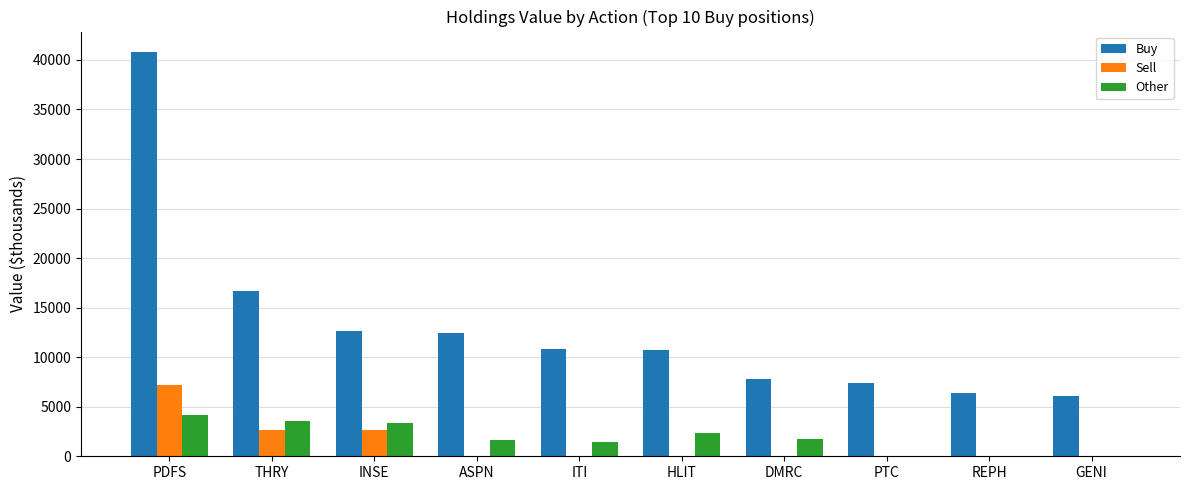

Which series has the widest spread of values?

Buy